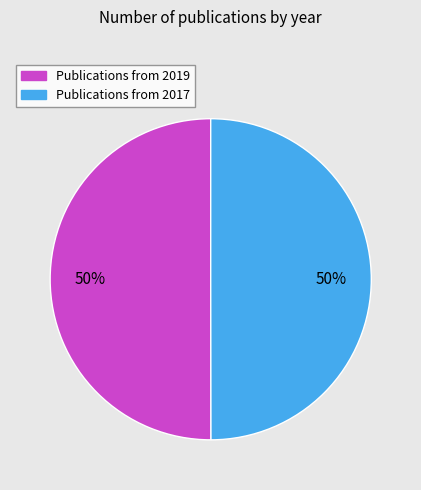

To the nearest percent, what is the average slice percentage?

50%